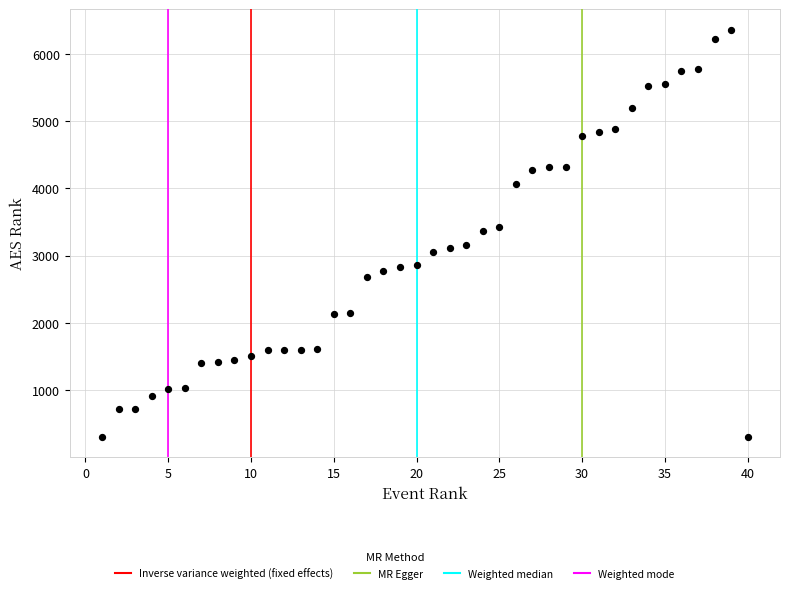

What is the range of Y values (max minus min)?

6061